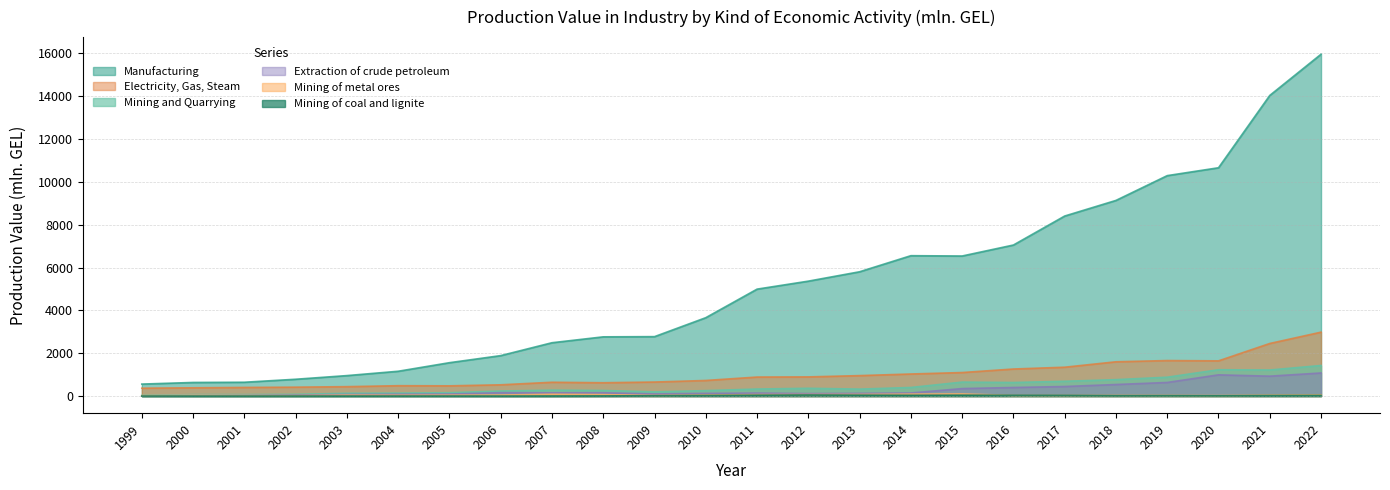

True or false: Mining and Quarrying and Mining of metal ores cross at least once.

False